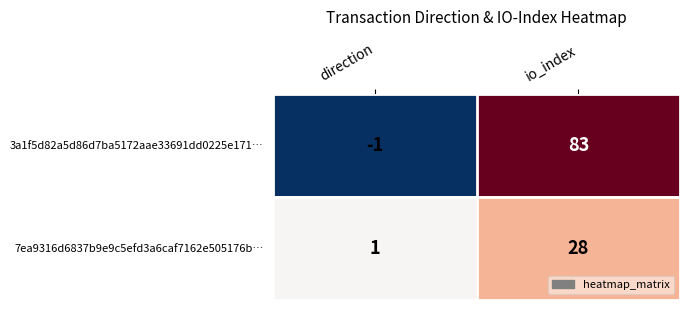

What is the average value of the 3a1f5d82a5d86d7ba5172aae33691dd0225e171… series?

41